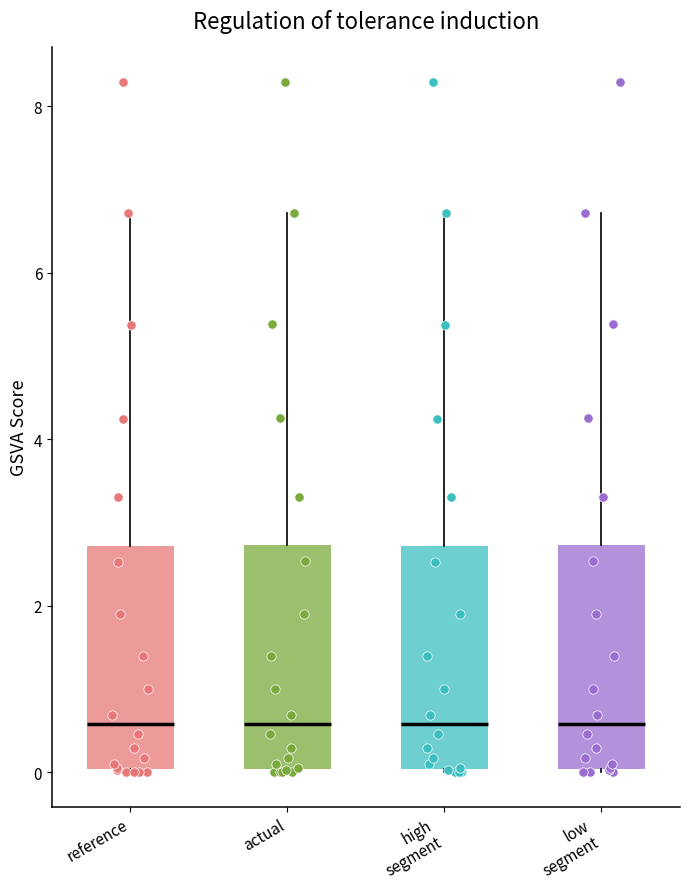

Where does the upper whisker of the box for low segment end on the y-axis? The values are not printed on the chart, so give them approximately, as read against the axis.

6.8